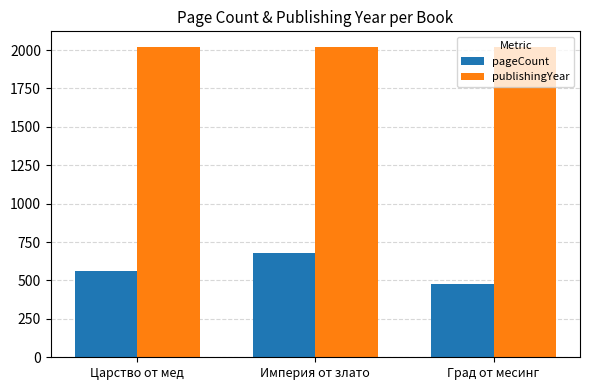

How many data points in pageCount are less than 560?

1